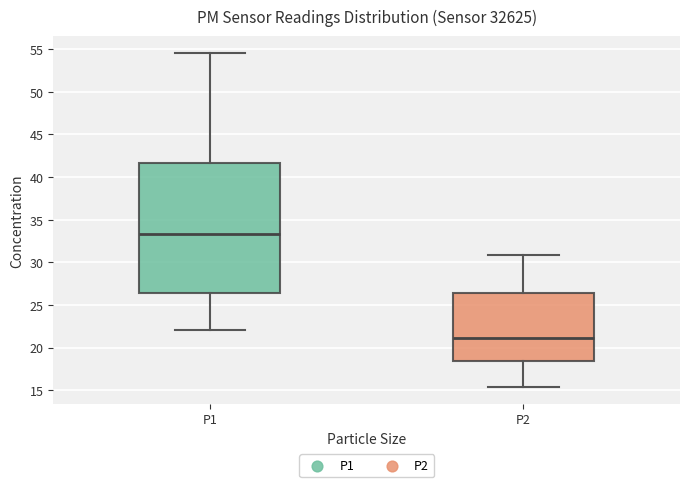

Which box is the tallest, from its lower edge to its upper edge?

P1